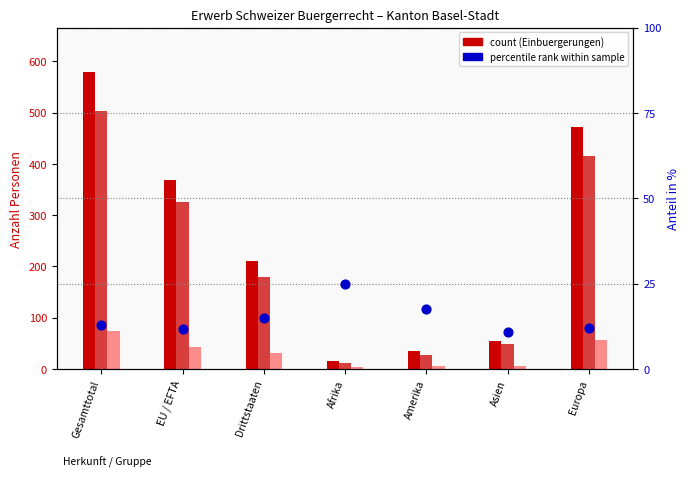

At which category is the sum across all series the highest?

Gesamttotal